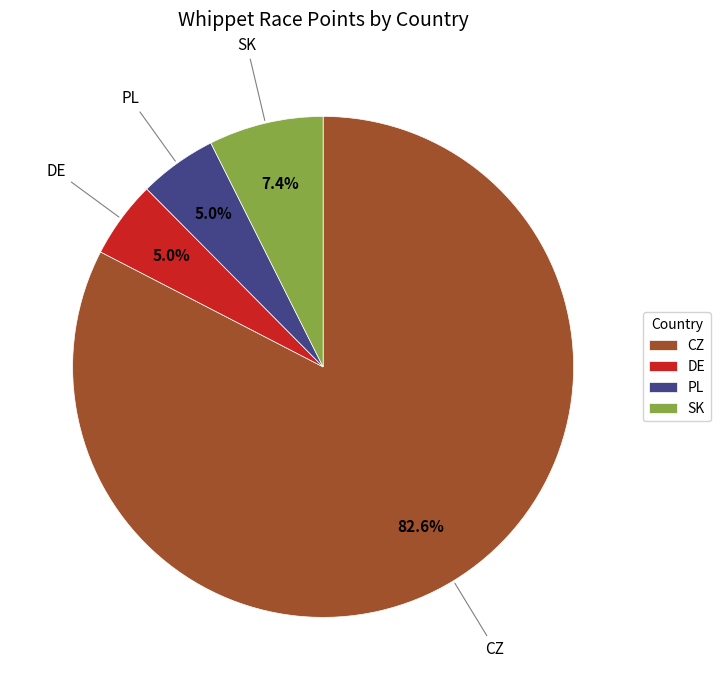

Combined, do CZ and PL account for over 50%?

Yes